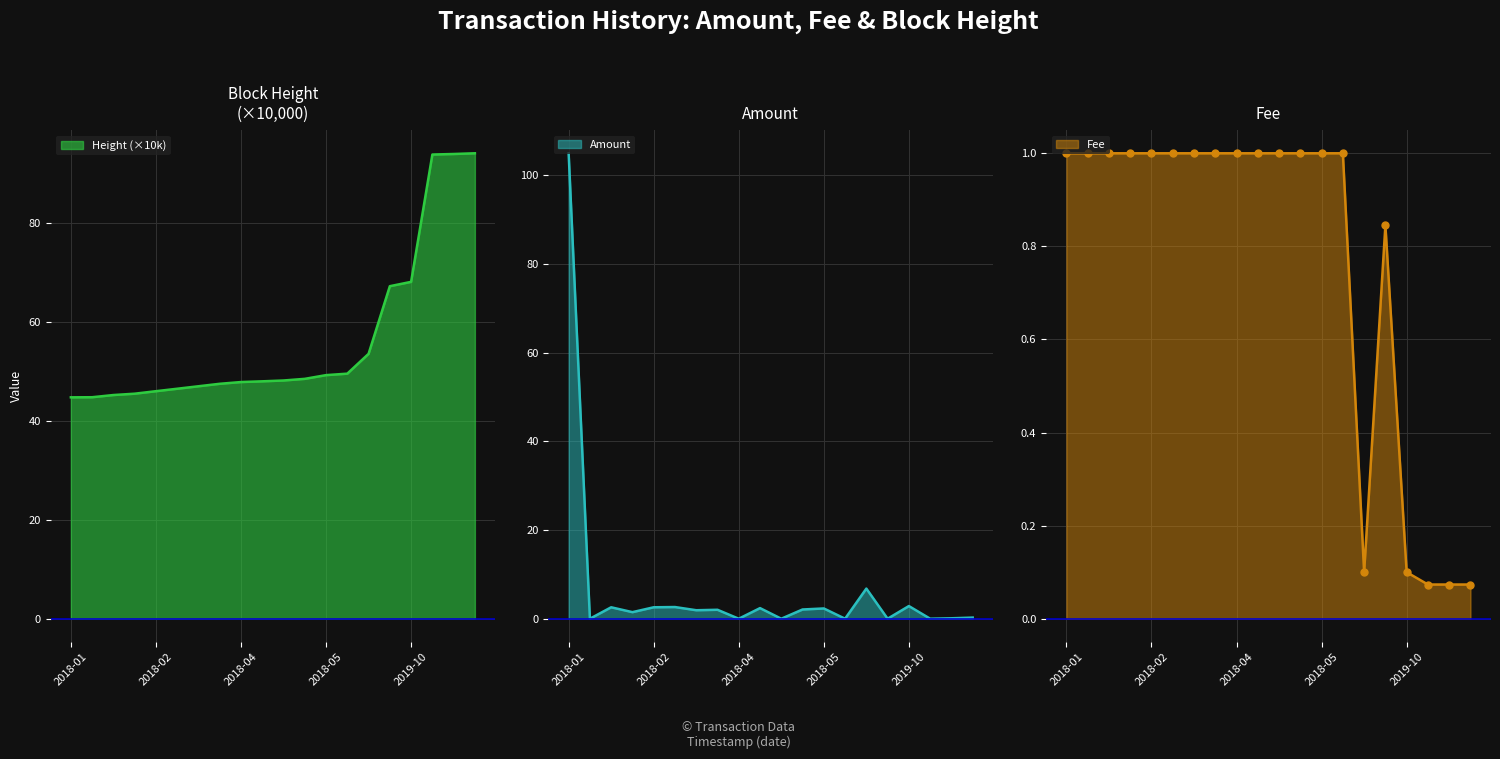

How many values in the Amount series are below 2?

10